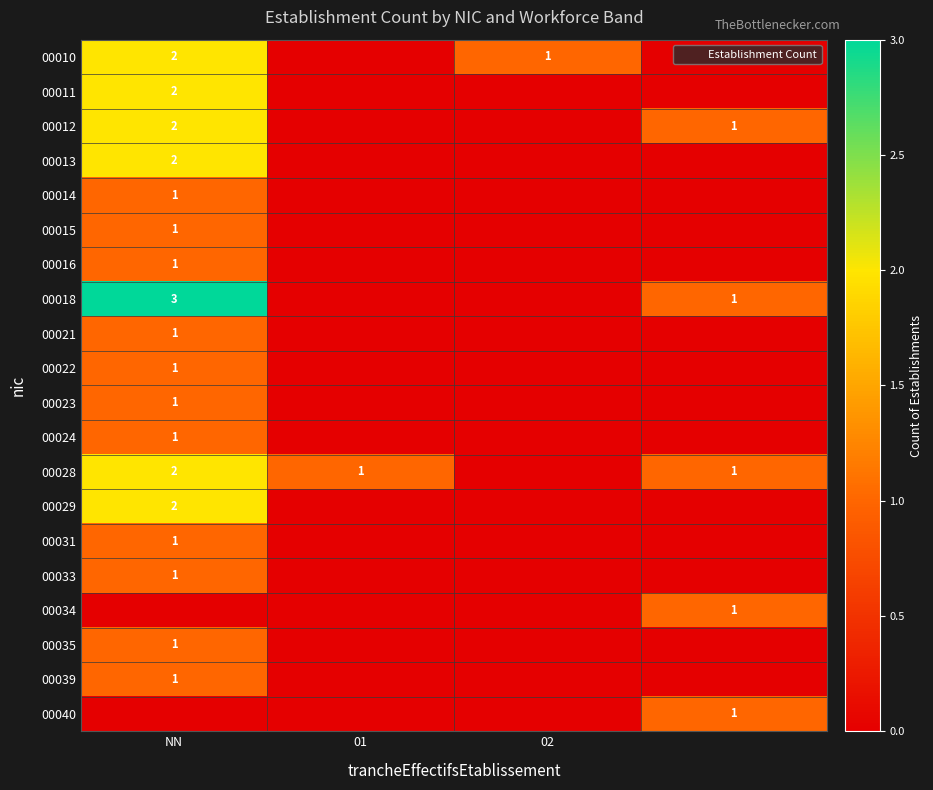

The 00031 series shows 1 at NN. True or false?

True